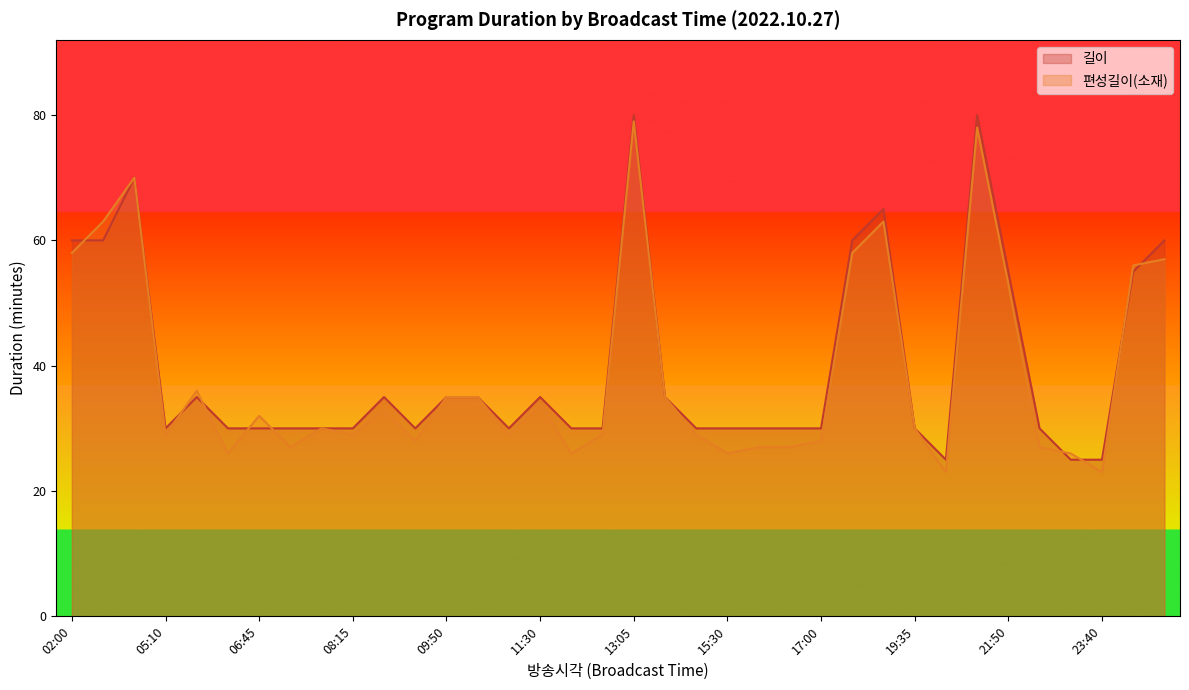

Which category has the lowest value in the 편성길이(소재) series?

20:05